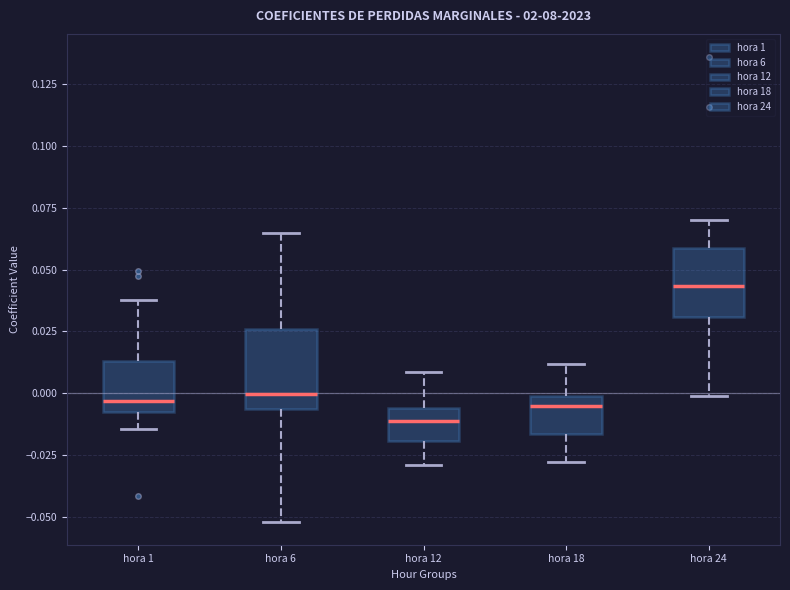

Reading left to right, read every box against the y-axis: the position of its median line, the range the box covers, and the ends of its whiskers. The values are not printed on the chart, so give them approximately, as read against the axis.

hora 1: median -0.005 (just above the box's lower edge), box -0.005 to 0.015, whiskers -0.015 to 0.040
hora 6: median 0.000, box -0.005 to 0.025, whiskers -0.050 to 0.065
hora 12: median -0.010, box -0.020 to -0.005, whiskers -0.030 to 0.010
hora 18: median -0.005, box -0.015 to 0.000, whiskers -0.030 to 0.010
hora 24: median 0.045, box 0.030 to 0.060, whiskers 0.000 to 0.070